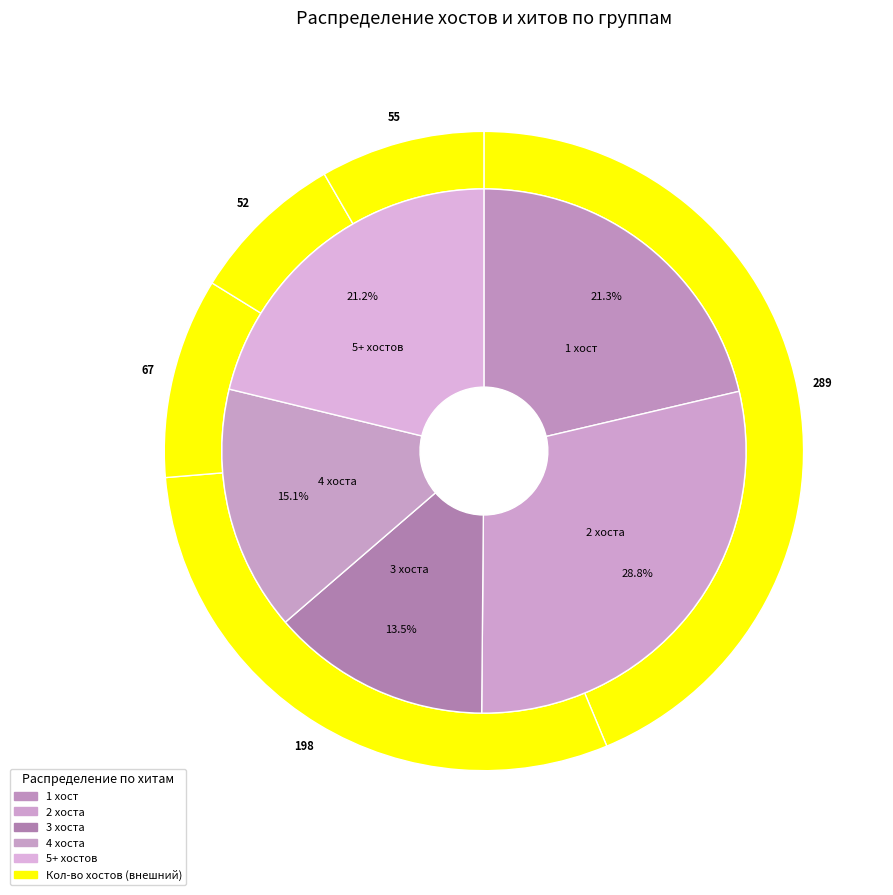

Is the sum of 2 and 3 greater than half?

No